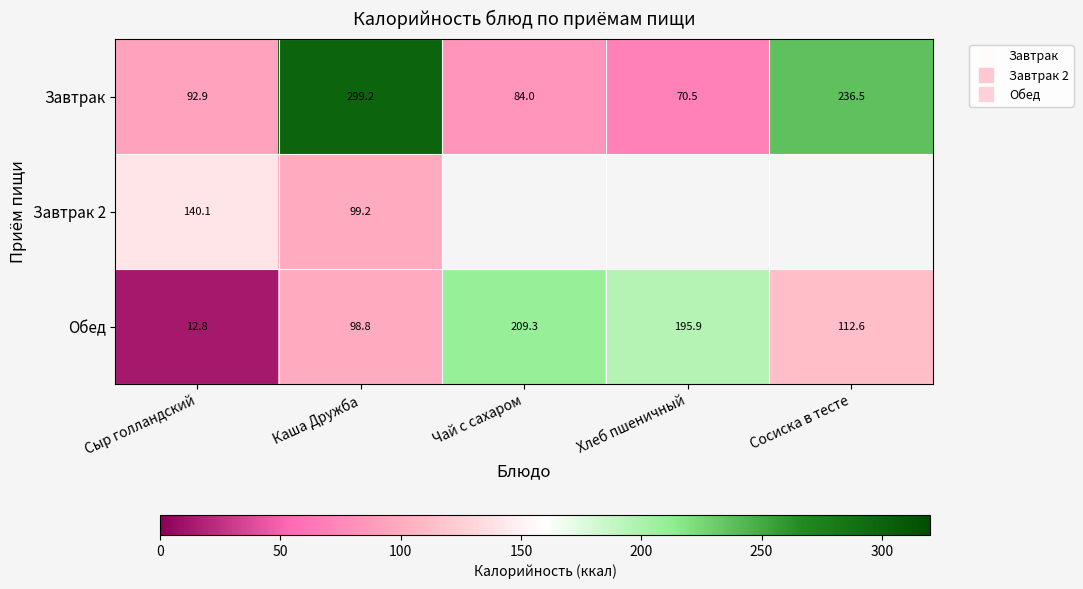

What is the spread (max minus min) of values at Чай с сахаром?

125.3